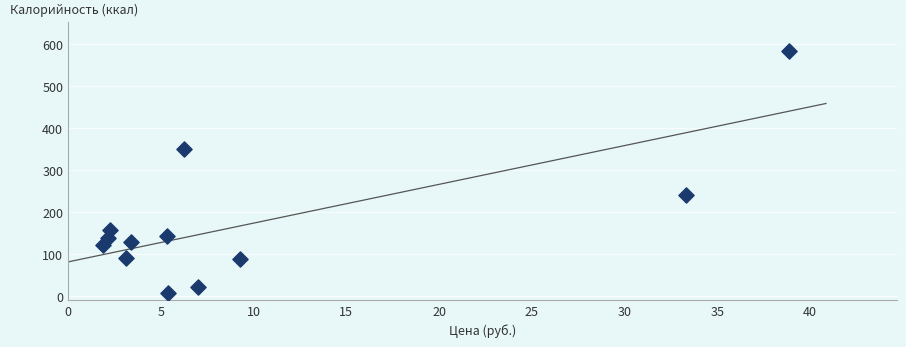

What is the average X value?

9.9